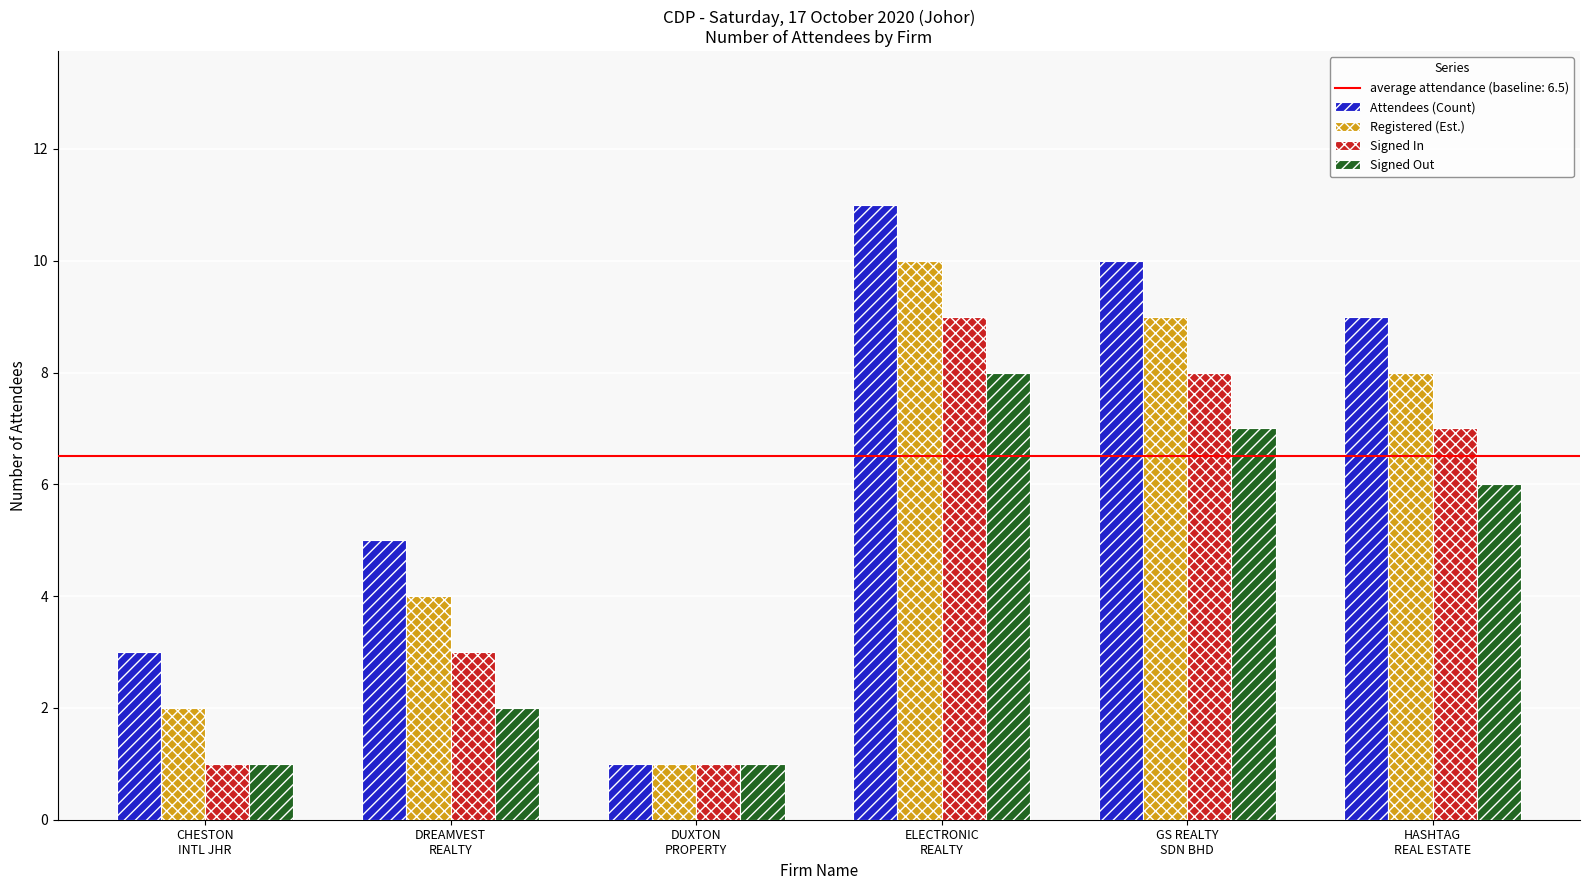

List the series in order of their peak value, lowest first.

Signed Out, Signed In, Registered (Est.), Attendees (Count)